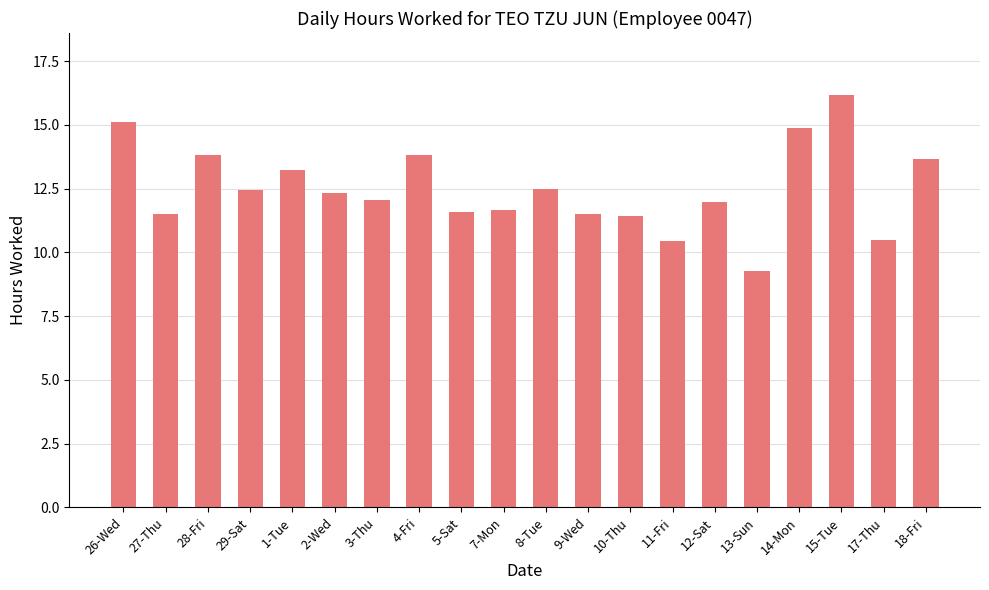

True or false: the data shows 13.8 at 4-Fri.

True